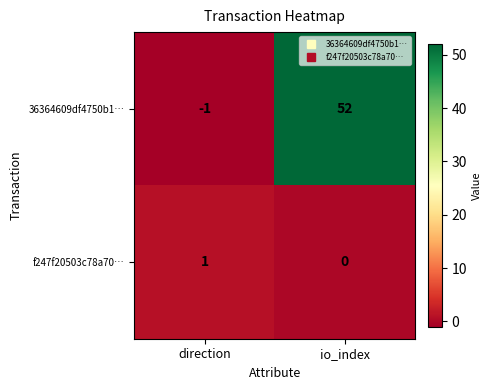

How many data points in f247f20503c78a70… are less than 1?

1